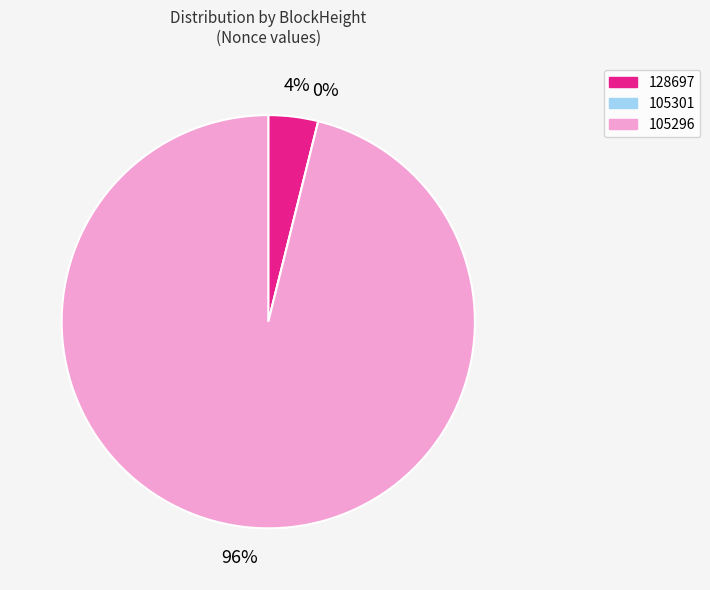

Which slice is the largest?

105296